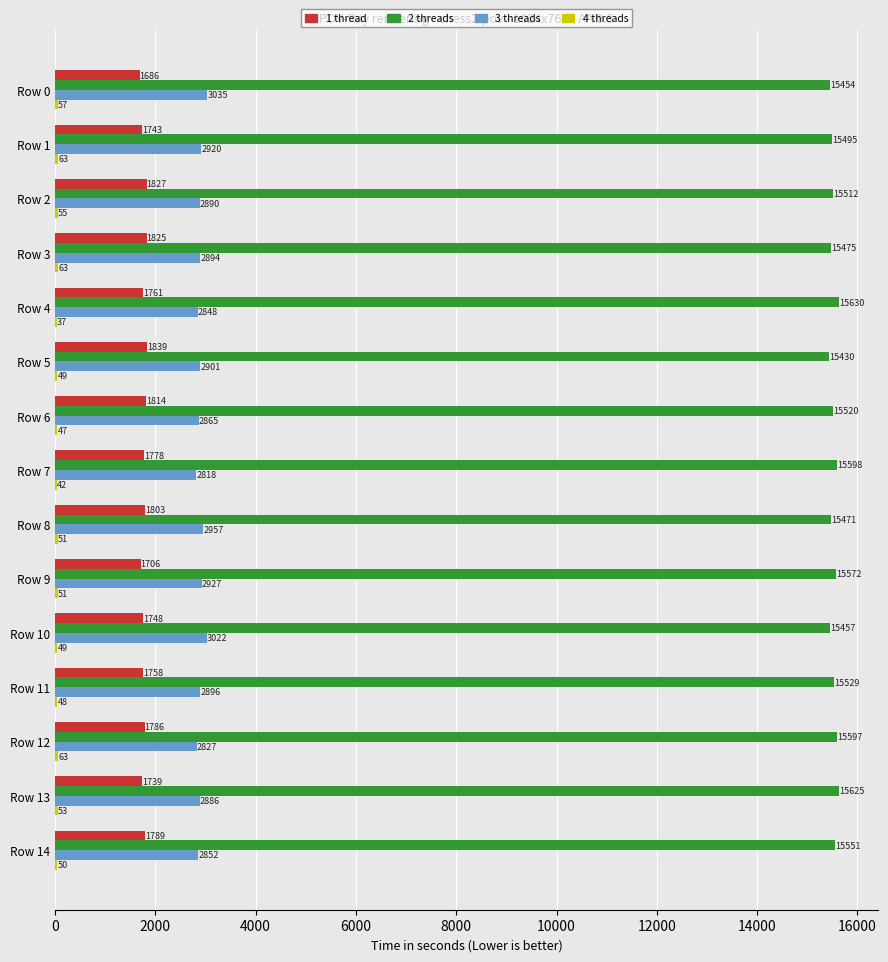

Which series has the widest spread of values?

3 threads